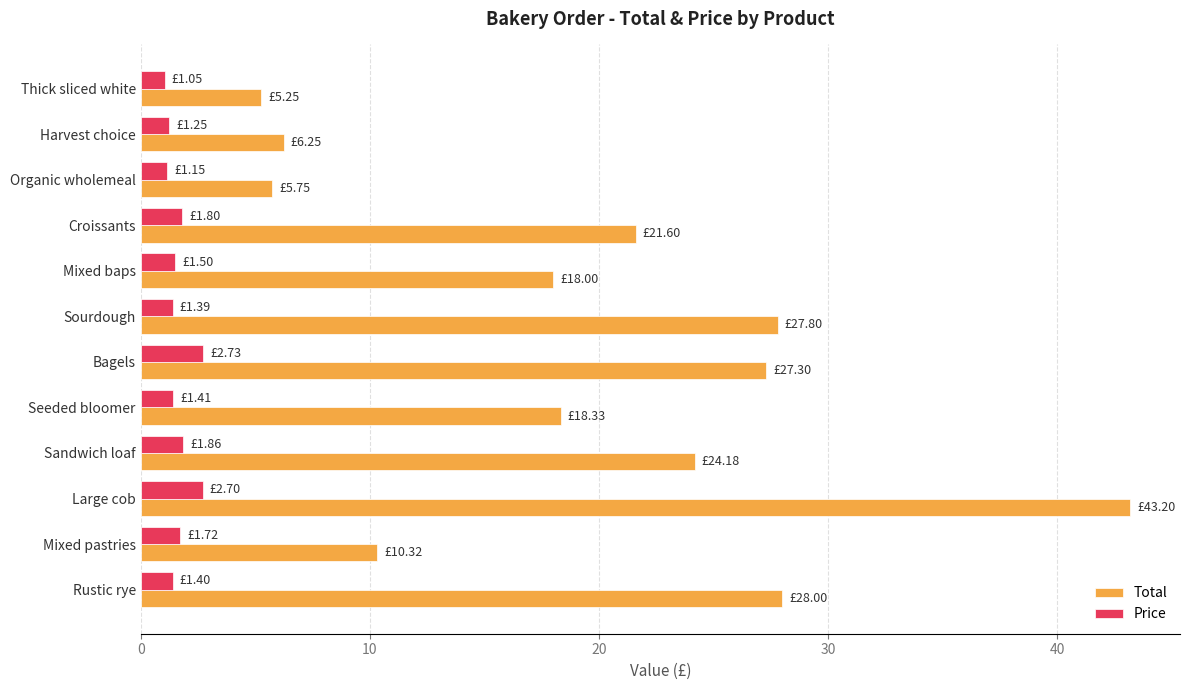

At how many categories does at least one series exceed 13?

8